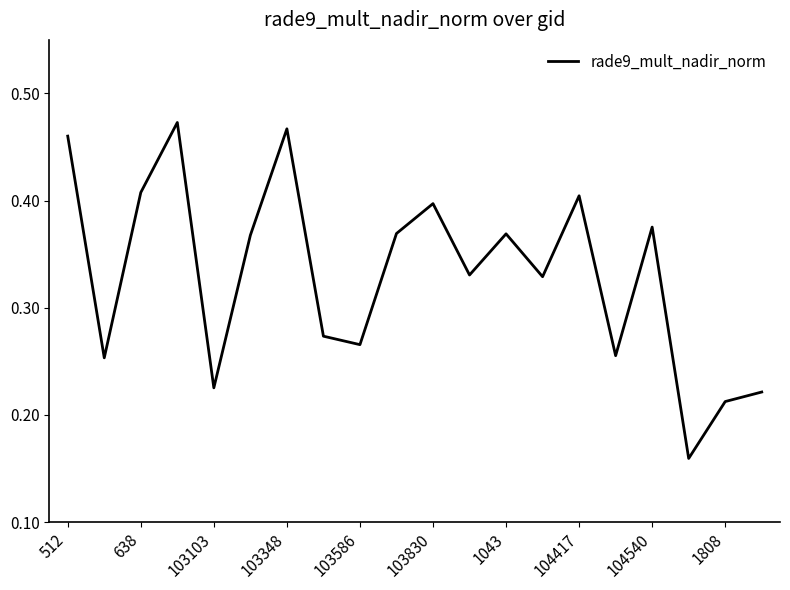

What is the difference between the second highest and minimum values?

0.3